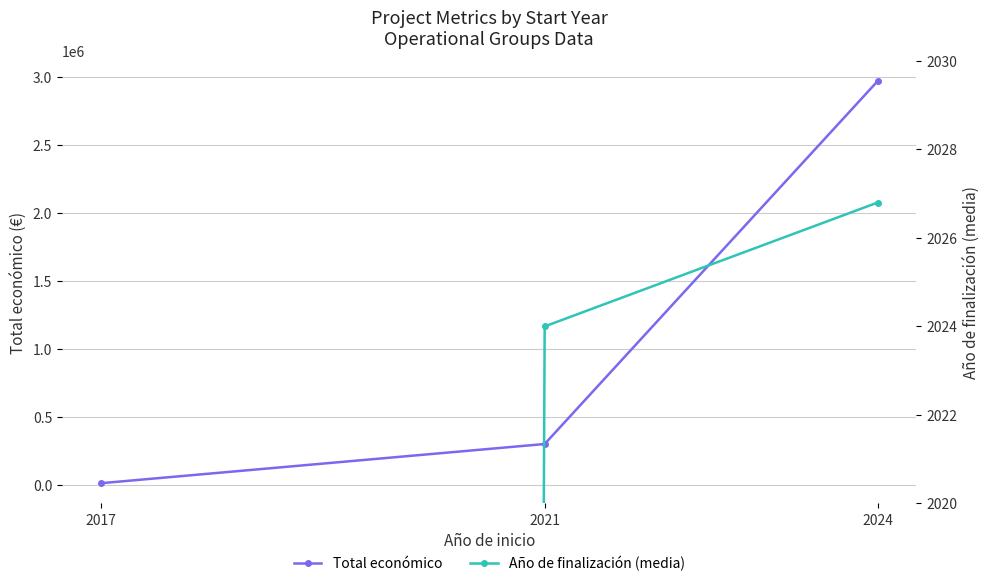

Reading left to right, extract all data points from this chart.

Total económico: 2017=10000.0	2021=298397.0	2024=2966982.0
Año de finalización (media): 2017=0.0	2021=2024.0	2024=2026.8